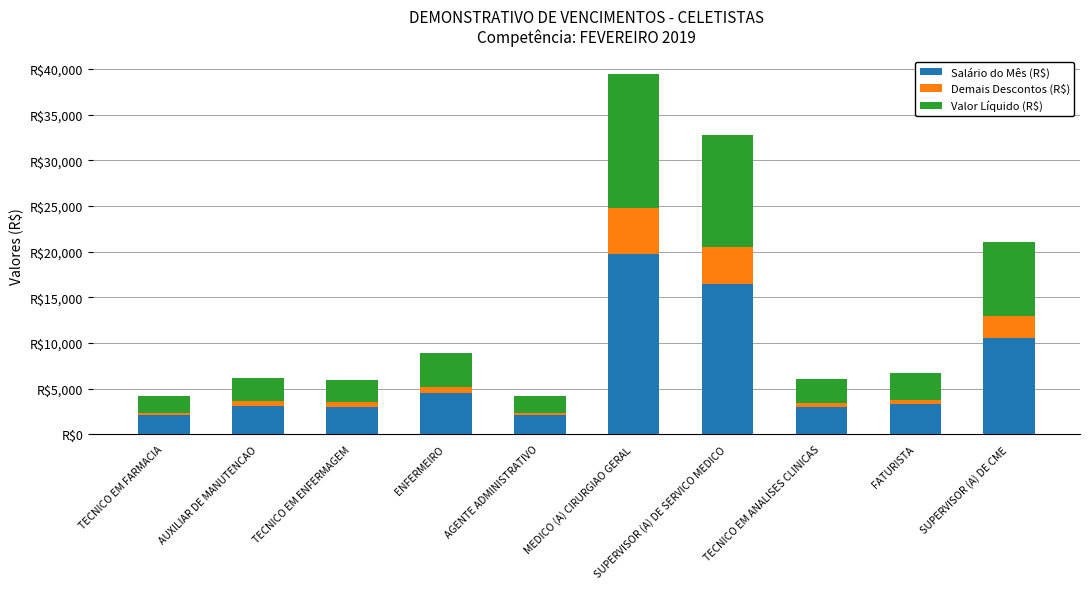

Are the bars grouped side by side (vs. stacked)?

No